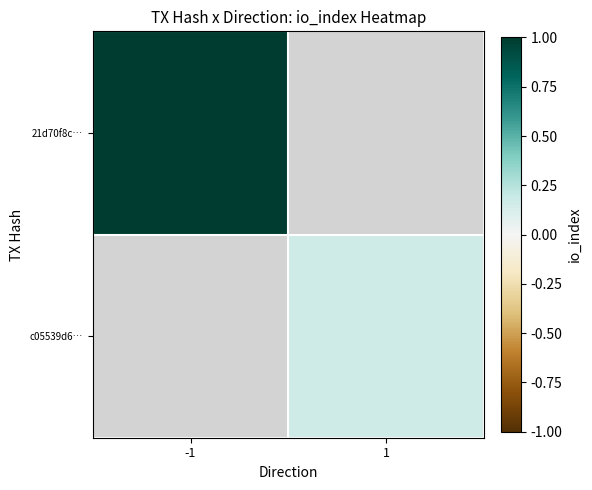

True or false: 21d70f8c… has a value of 1.4 at -1.

False